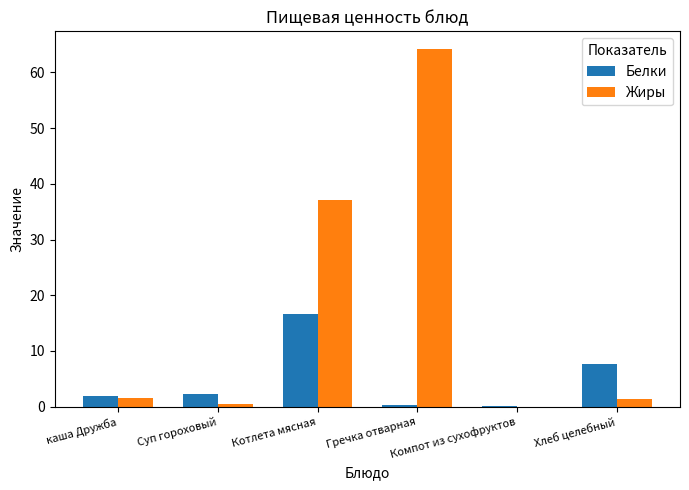

Which category has the highest value in the Белки series?

Котлета мясная